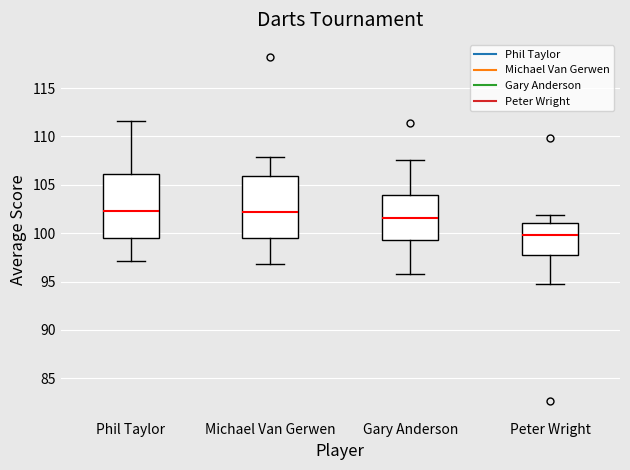

Where does the upper whisker of the box for Gary Anderson end on the y-axis? The values are not printed on the chart, so give them approximately, as read against the axis.

107.5